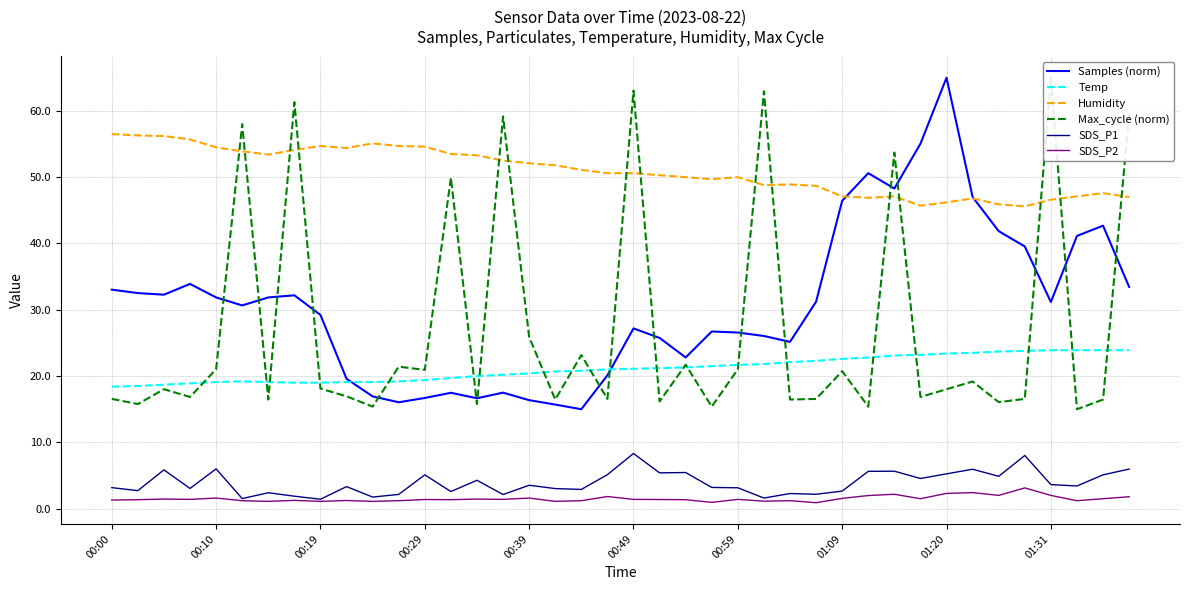

What is the smallest value displayed?

0.9